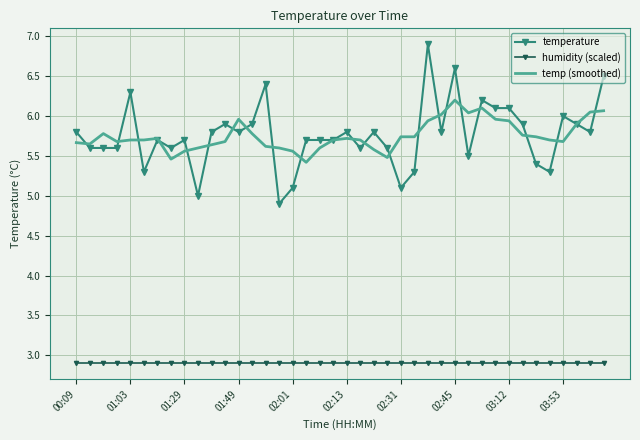

True or false: temperature and humidity (scaled) cross at least once.

False